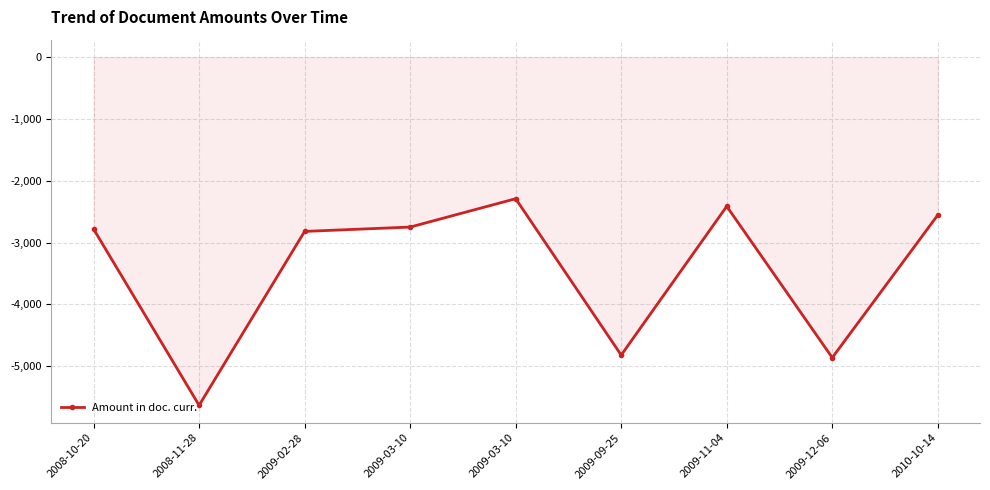

At which category does the data reach its first local peak?

2009-03-10